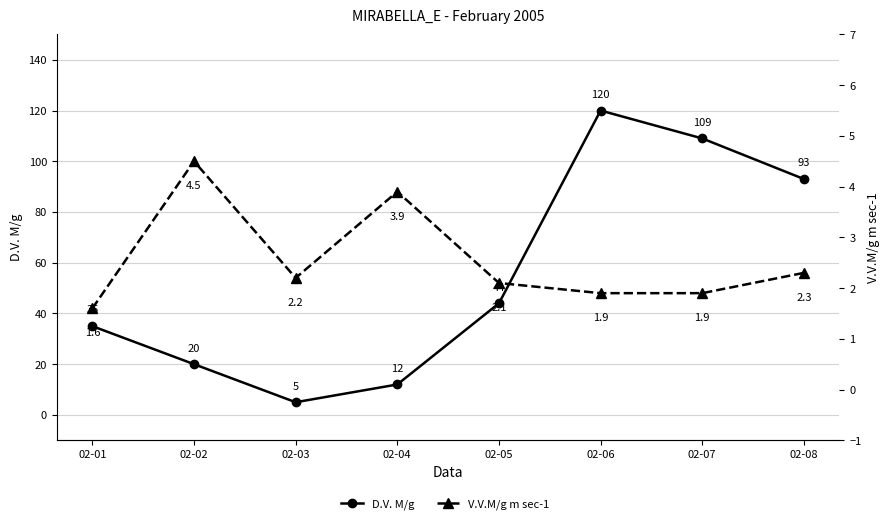

At which label does V.V.M/g m sec-1 reach its peak?

02-02